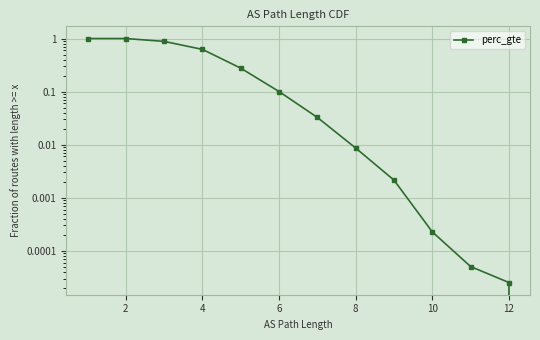

How many positive values are there?

12